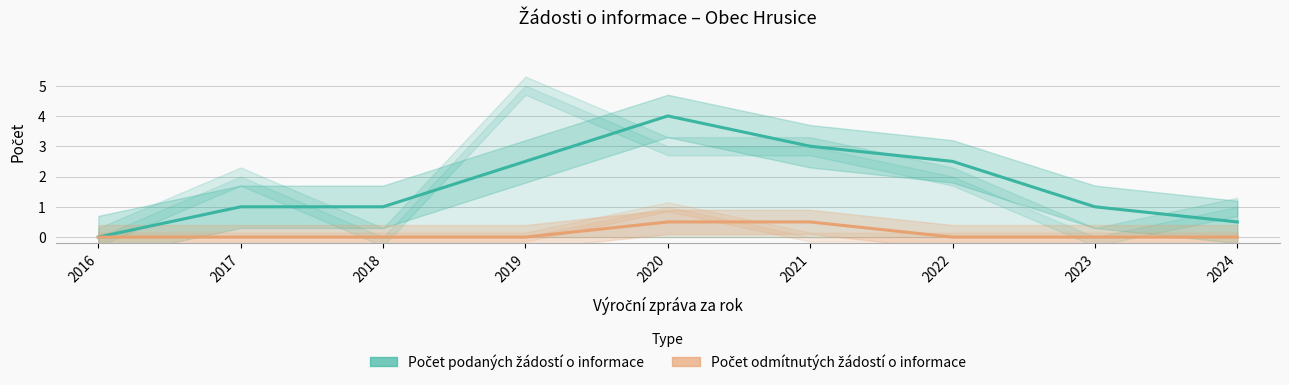

What is the value of the Počet podaných žádostí o informace point at the 2nd from the left?

1.0